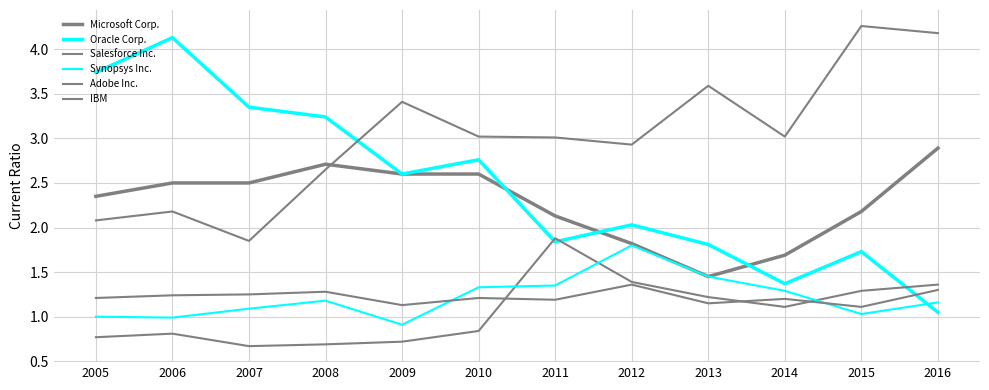

True or false: IBM and Microsoft Corp. intersect in this chart.

False